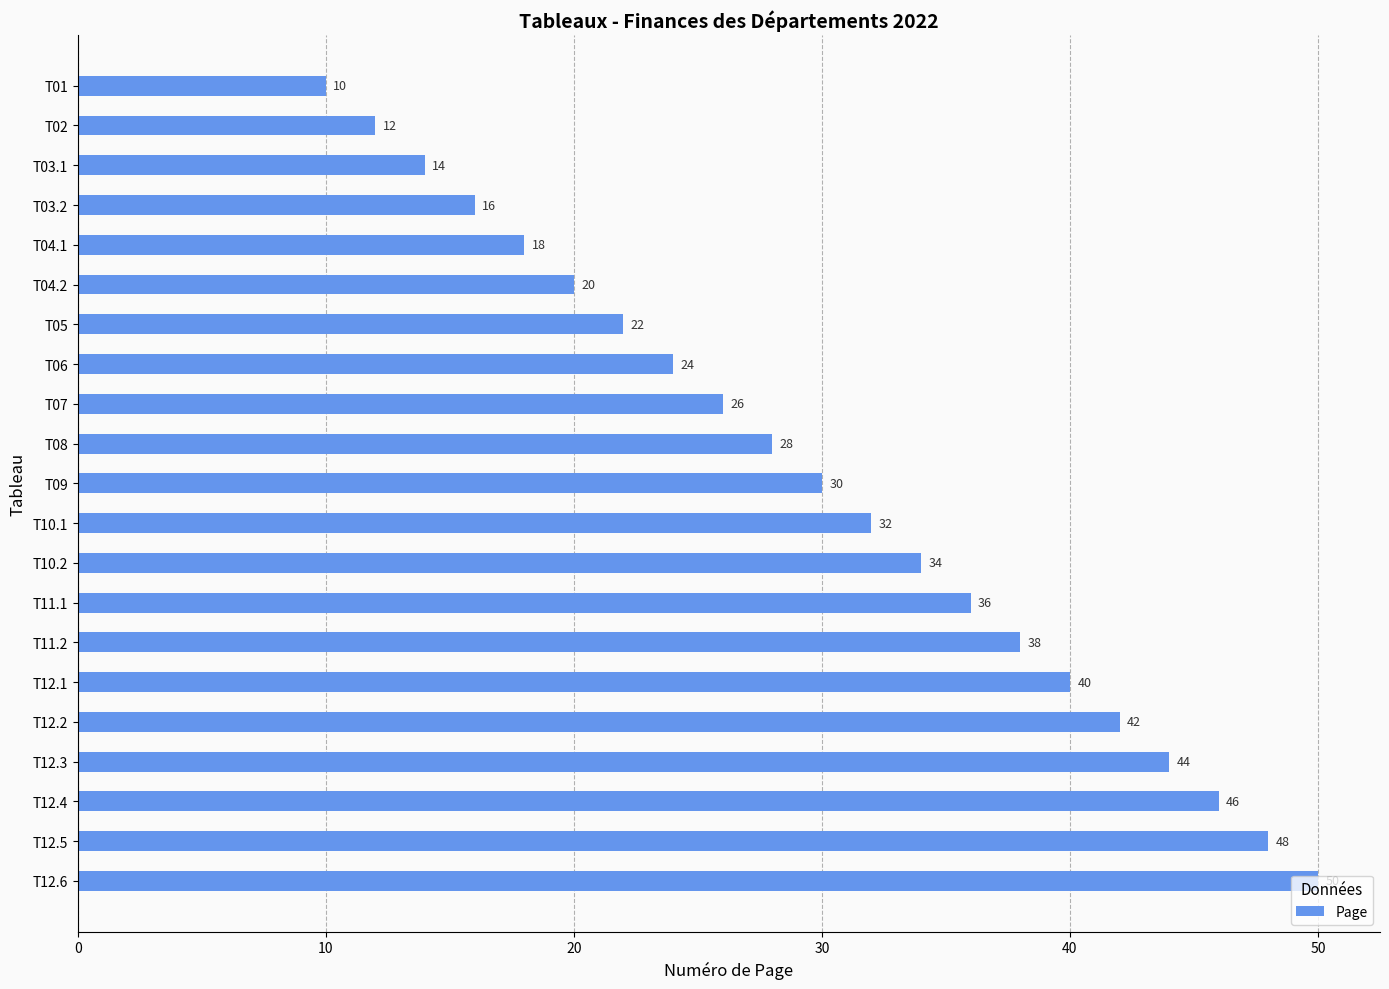

Which category has the highest value across all series?

T12.6